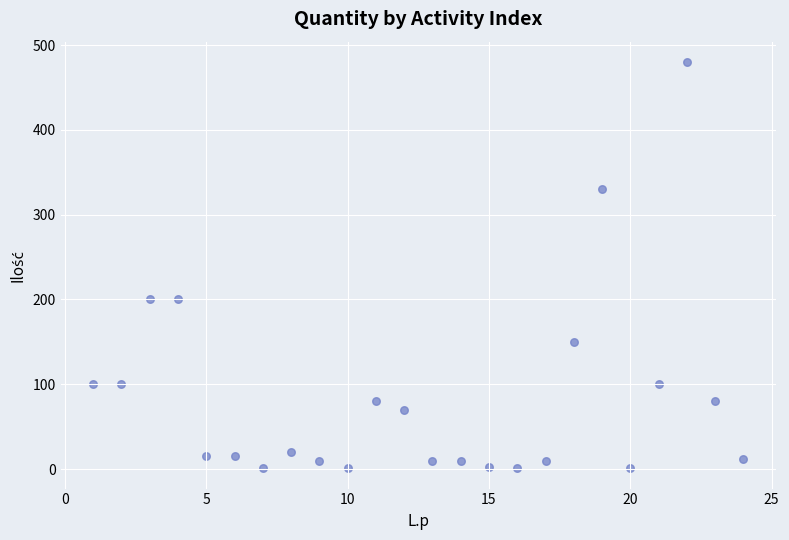

What is the range of Y values (max minus min)?

479